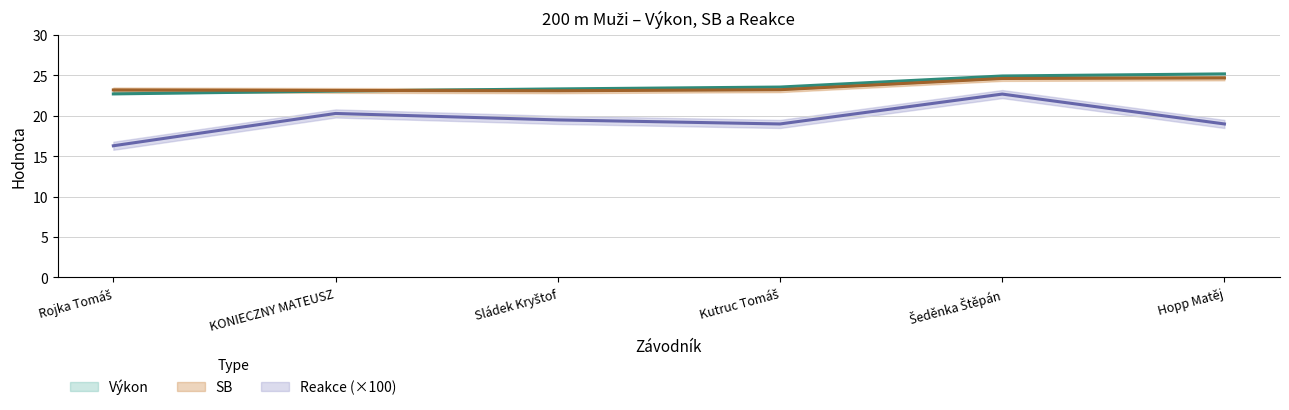

What is the sum of the Výkon values at Šeděnka Štěpán and KONIECZNY MATEUSZ?

48.0